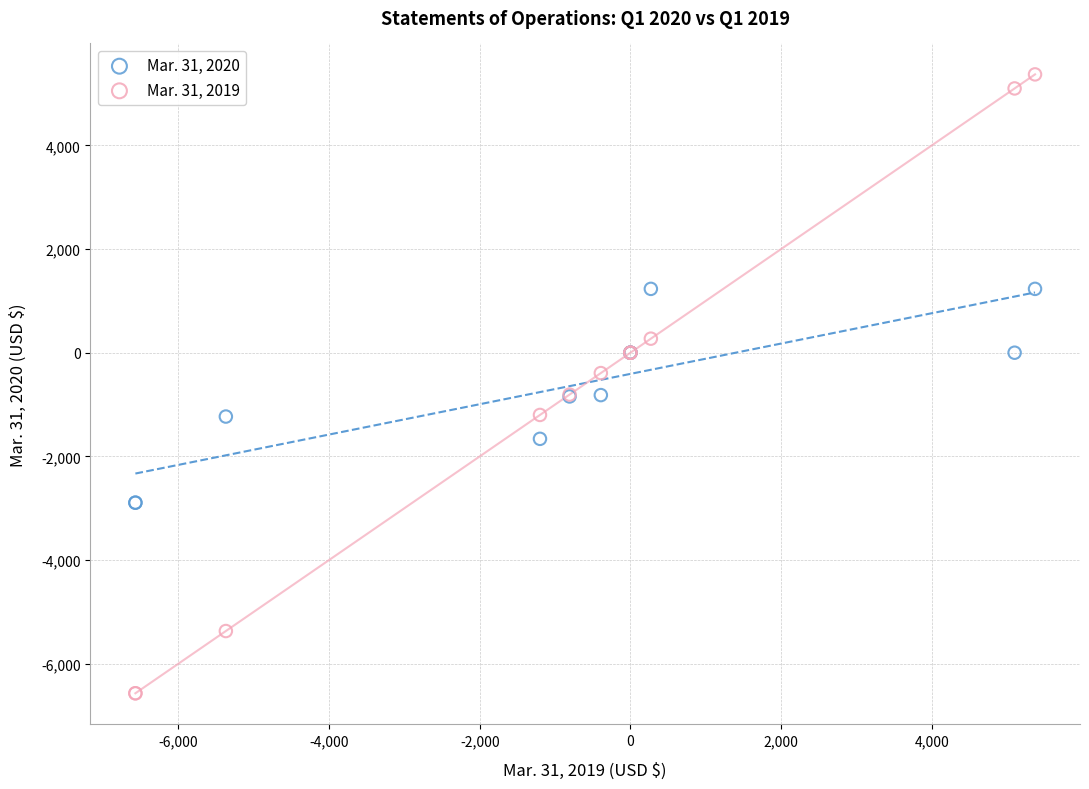

Which series contains the highest Y value?

Mar. 31, 2019